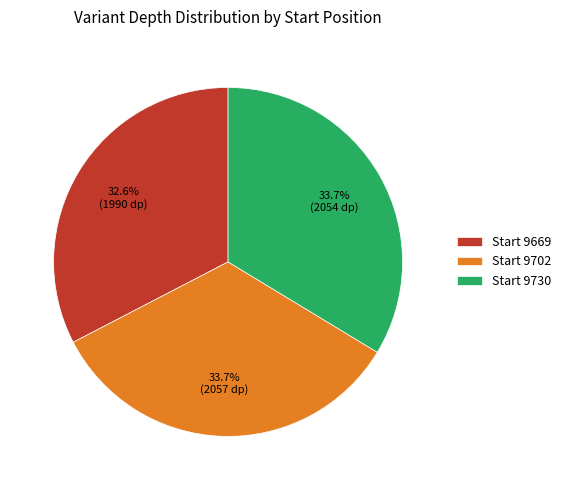

Combined, do Start 9669 and Start 9702 account for over 50%?

Yes